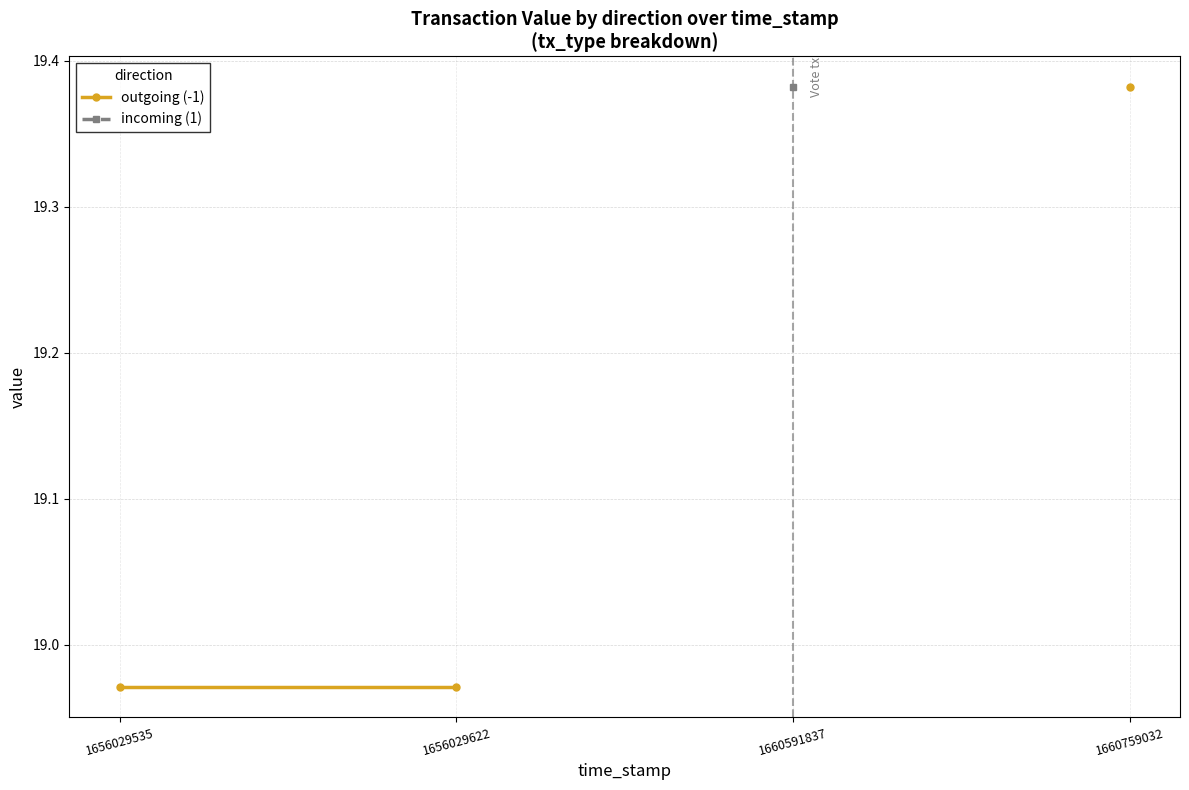

What is the maximum value shown in the chart?

19.4